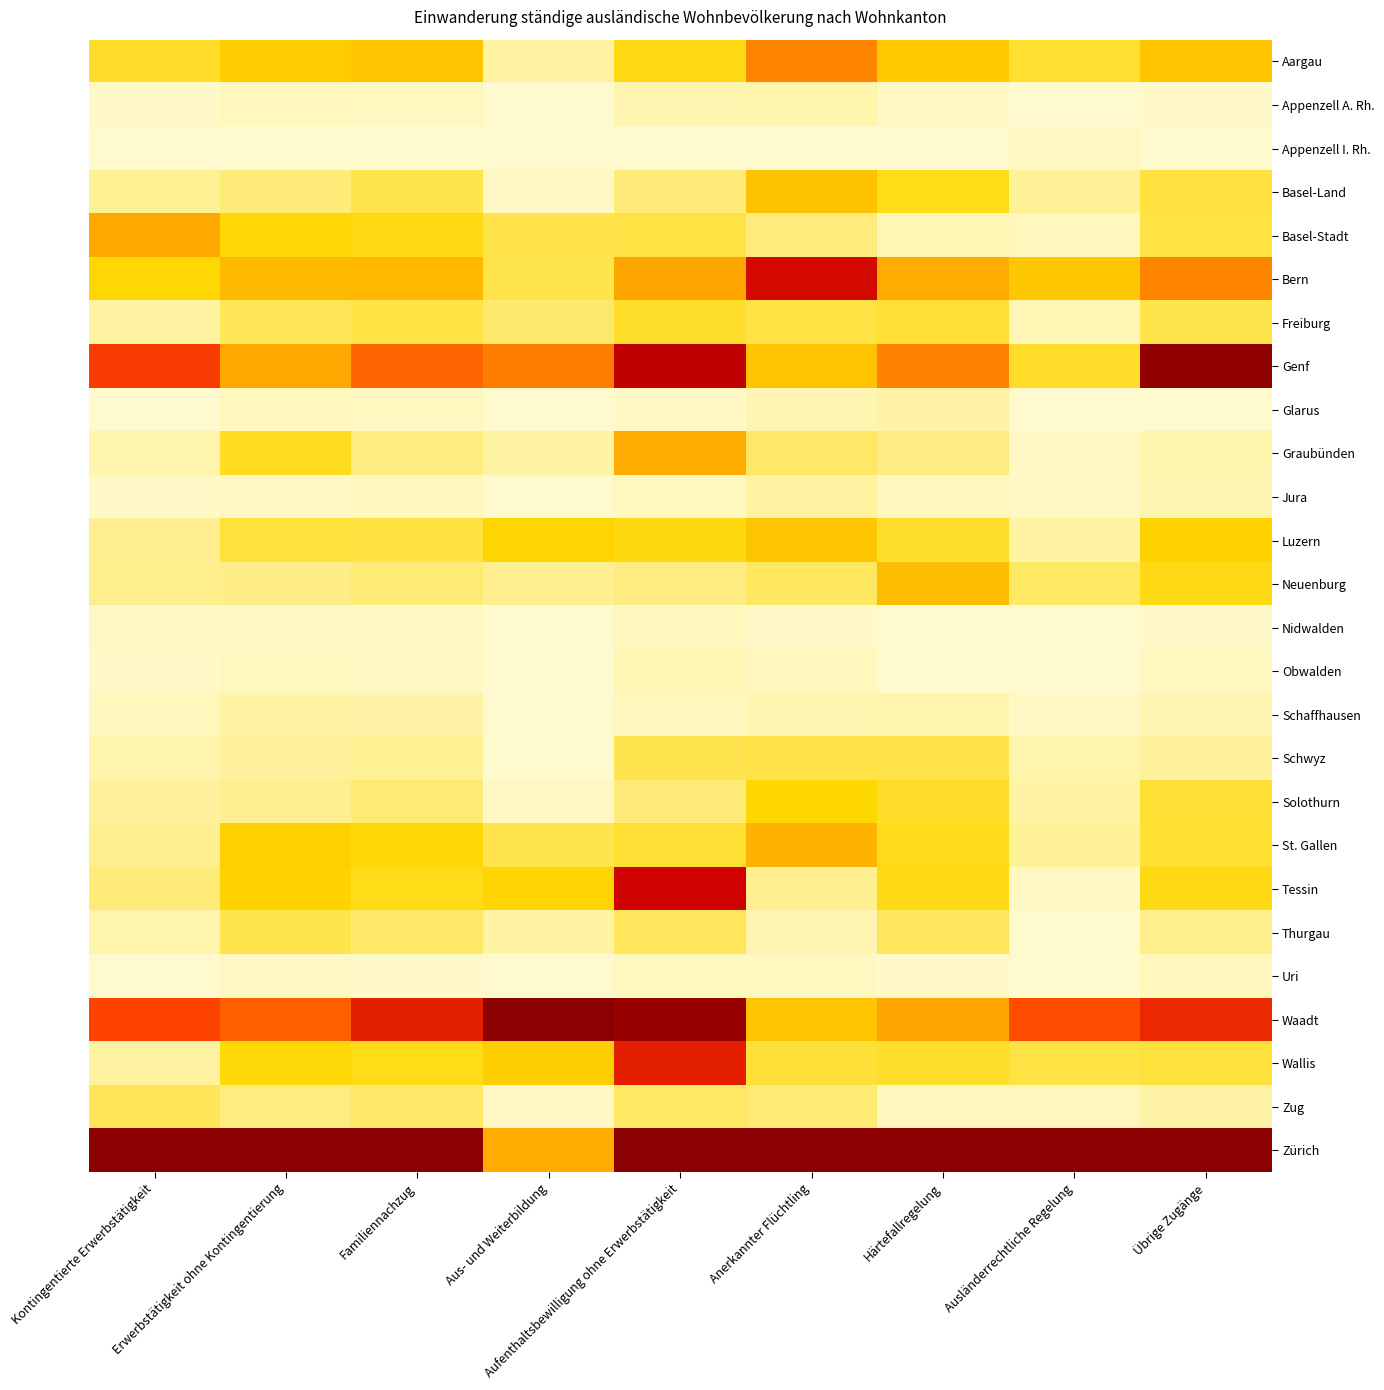

List the series in order of their peak value, lowest first.

Appenzell I. Rh., Uri, Nidwalden, Obwalden, Appenzell A. Rh., Glarus, Schaffhausen, Jura, Zug, Thurgau, Schwyz, Freiburg, Solothurn, Luzern, Basel-Land, Neuenburg, St. Gallen, Graubünden, Basel-Stadt, Aargau, Wallis, Bern, Tessin, Genf, Waadt, Zürich